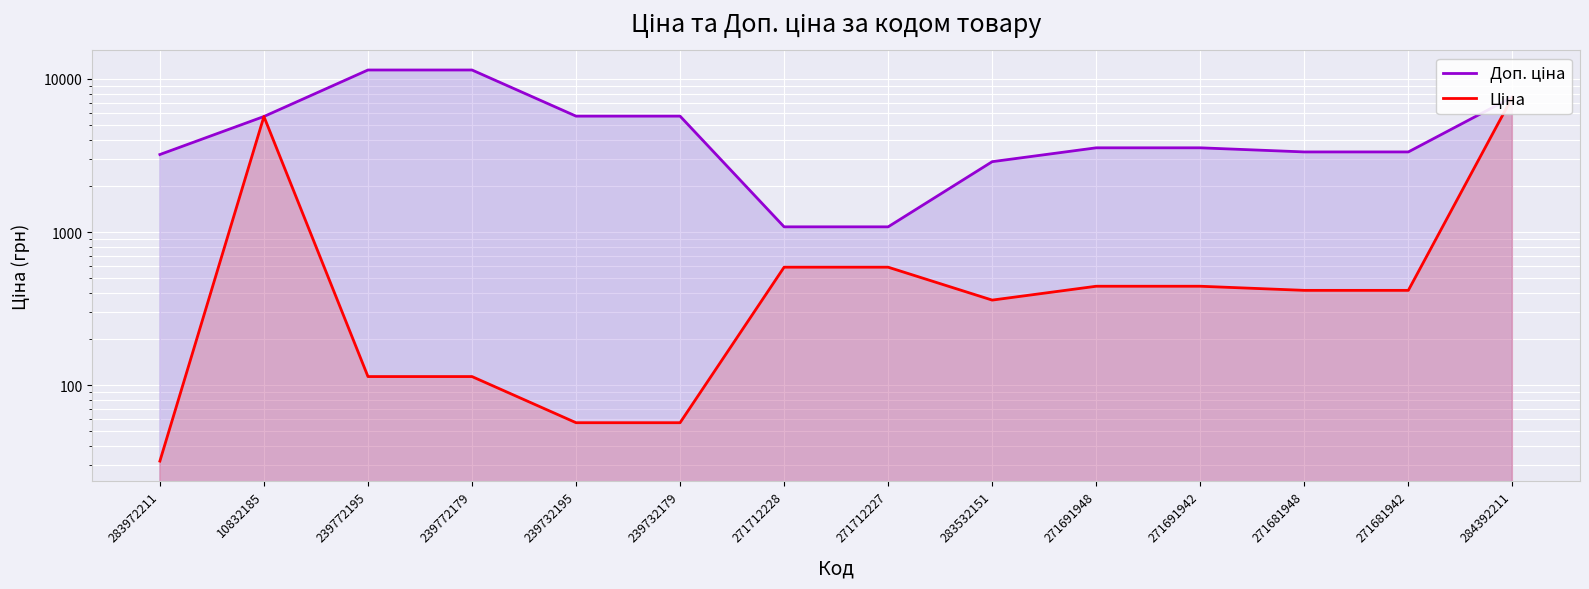

Reading right to left, extract all data points from this chart.

Доп. ціна: 7596.5	3332.5	3332.5	3545.0	3545.0	2878.8	1081.7	1081.7	5705.0	5705.0	11410.0	11410.0	5673.8	3205.0
Ціна: 7596.5	416.6	416.6	443.1	443.1	359.9	589.9	589.9	57.0	57.0	114.1	114.1	5673.8	32.0